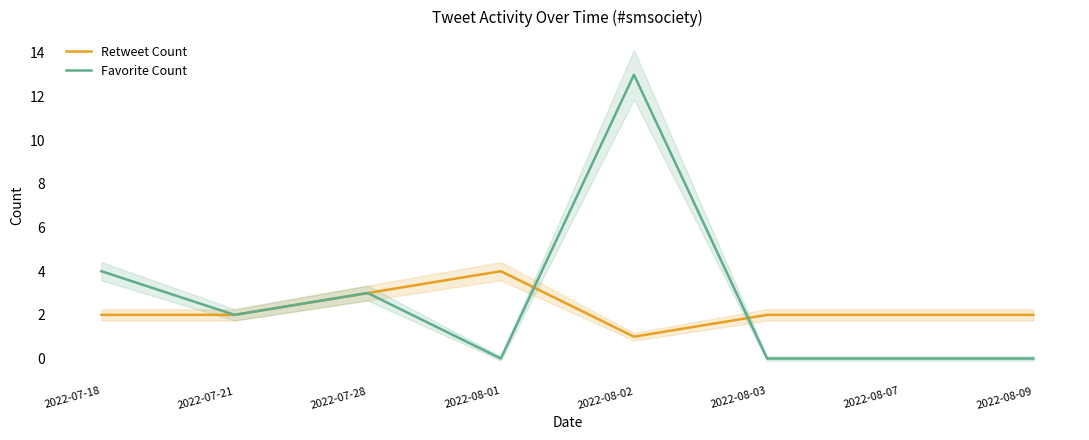

What is the difference between the highest and lowest values at 2022-07-18?

2